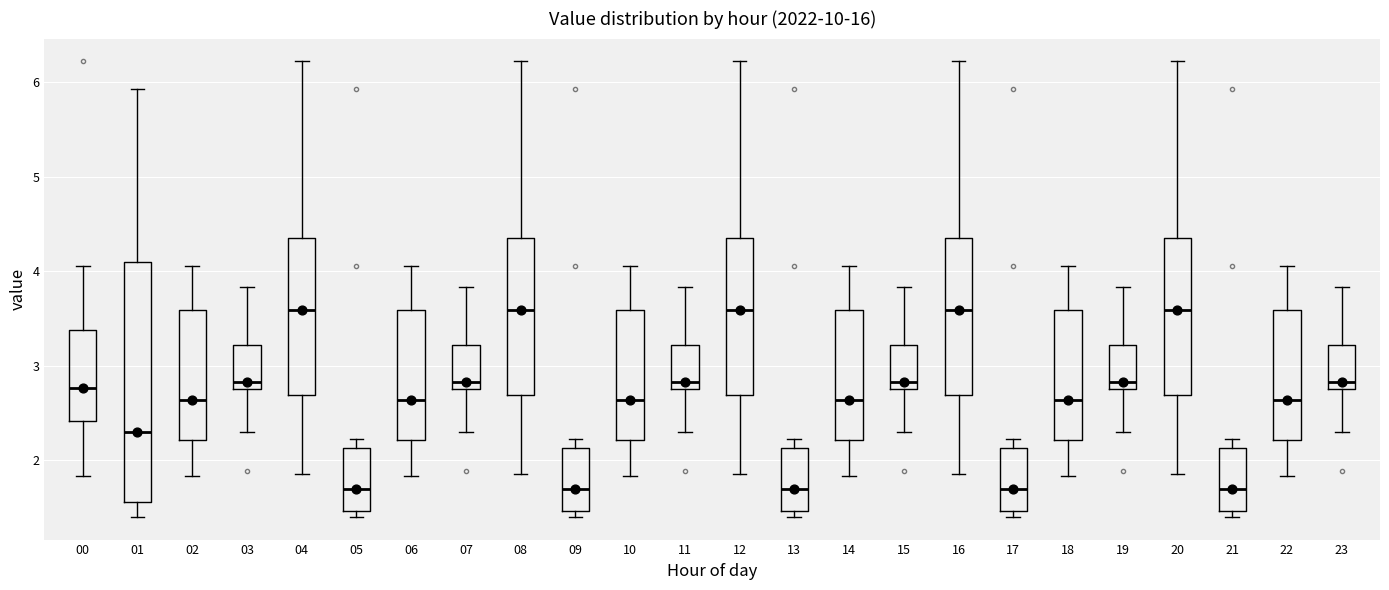

Reading left to right, read every box against the y-axis: the position of its median line, the range the box covers, and the ends of its whiskers. The values are not printed on the chart, so give them approximately, as read against the axis.

00: median 2.8, box 2.4 to 3.4, whiskers 1.8 to 4.1
01: median 2.3, box 1.6 to 4.1, whiskers 1.4 to 5.9
02: median 2.6, box 2.2 to 3.6, whiskers 1.8 to 4.1
03: median 2.8 (just above the box's lower edge), box 2.8 to 3.2, whiskers 2.3 to 3.8
04: median 3.6, box 2.7 to 4.3, whiskers 1.9 to 6.2
05: median 1.7, box 1.5 to 2.1, whiskers 1.4 to 2.2
06: median 2.6, box 2.2 to 3.6, whiskers 1.8 to 4.1
07: median 2.8 (just above the box's lower edge), box 2.8 to 3.2, whiskers 2.3 to 3.8
08: median 3.6, box 2.7 to 4.3, whiskers 1.9 to 6.2
09: median 1.7, box 1.5 to 2.1, whiskers 1.4 to 2.2
10: median 2.6, box 2.2 to 3.6, whiskers 1.8 to 4.1
11: median 2.8 (just above the box's lower edge), box 2.8 to 3.2, whiskers 2.3 to 3.8
12: median 3.6, box 2.7 to 4.3, whiskers 1.9 to 6.2
13: median 1.7, box 1.5 to 2.1, whiskers 1.4 to 2.2
14: median 2.6, box 2.2 to 3.6, whiskers 1.8 to 4.1
15: median 2.8 (just above the box's lower edge), box 2.8 to 3.2, whiskers 2.3 to 3.8
16: median 3.6, box 2.7 to 4.3, whiskers 1.9 to 6.2
17: median 1.7, box 1.5 to 2.1, whiskers 1.4 to 2.2
18: median 2.6, box 2.2 to 3.6, whiskers 1.8 to 4.1
19: median 2.8 (just above the box's lower edge), box 2.8 to 3.2, whiskers 2.3 to 3.8
20: median 3.6, box 2.7 to 4.3, whiskers 1.9 to 6.2
21: median 1.7, box 1.5 to 2.1, whiskers 1.4 to 2.2
22: median 2.6, box 2.2 to 3.6, whiskers 1.8 to 4.1
23: median 2.8 (just above the box's lower edge), box 2.8 to 3.2, whiskers 2.3 to 3.8